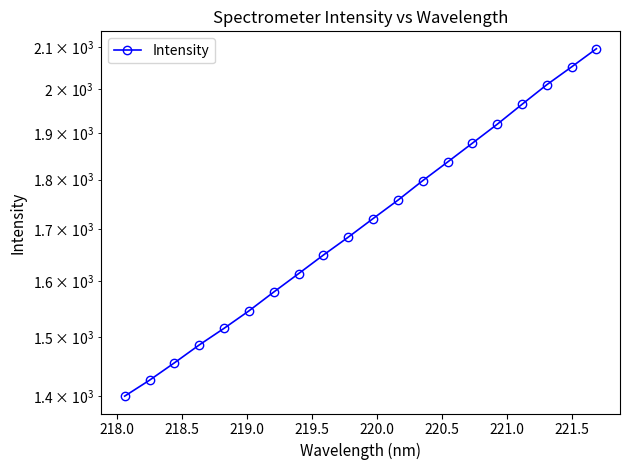

What is the average value?

1719.4